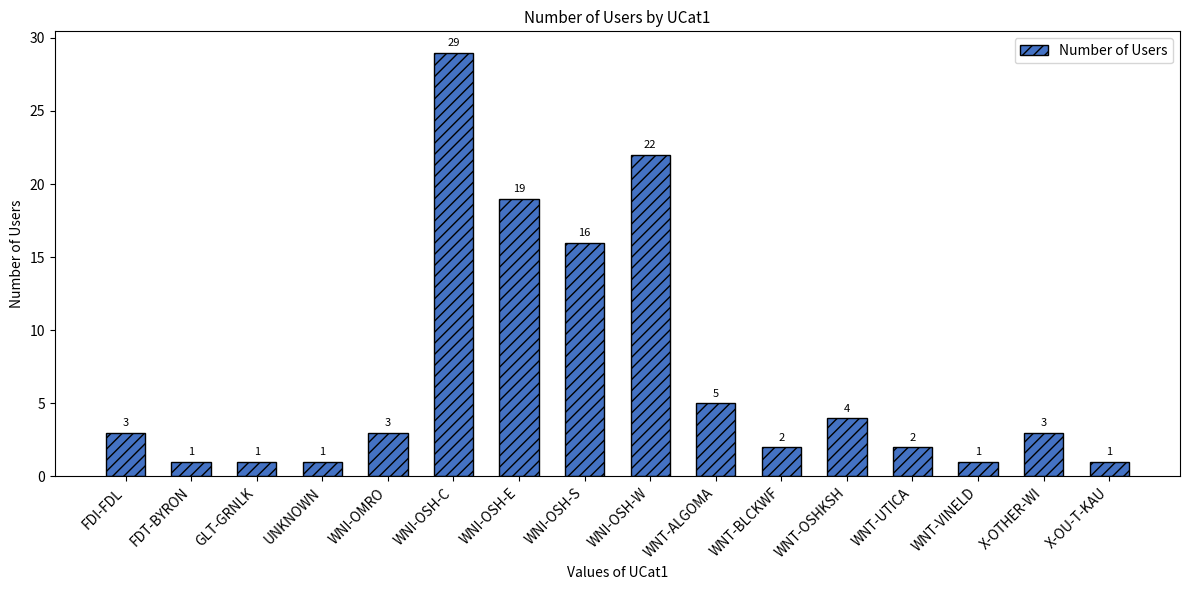

What is the maximum value shown in the chart?

29